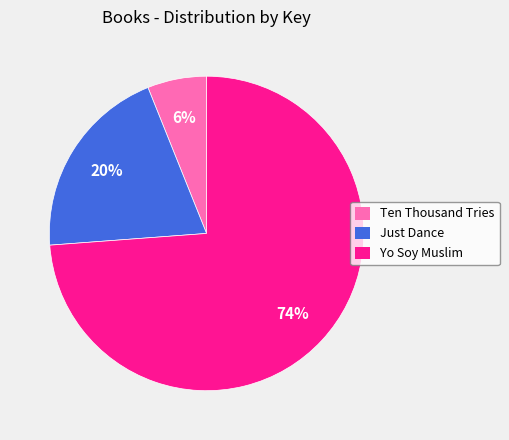

The Ten Thousand Tries slice represents 6% of the pie. True or false?

True